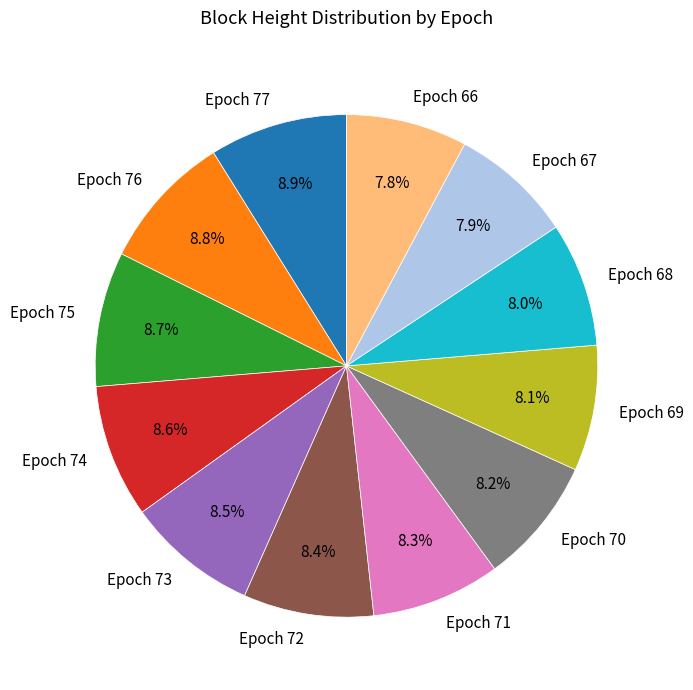

Is Epoch 70 the majority of the pie?

No